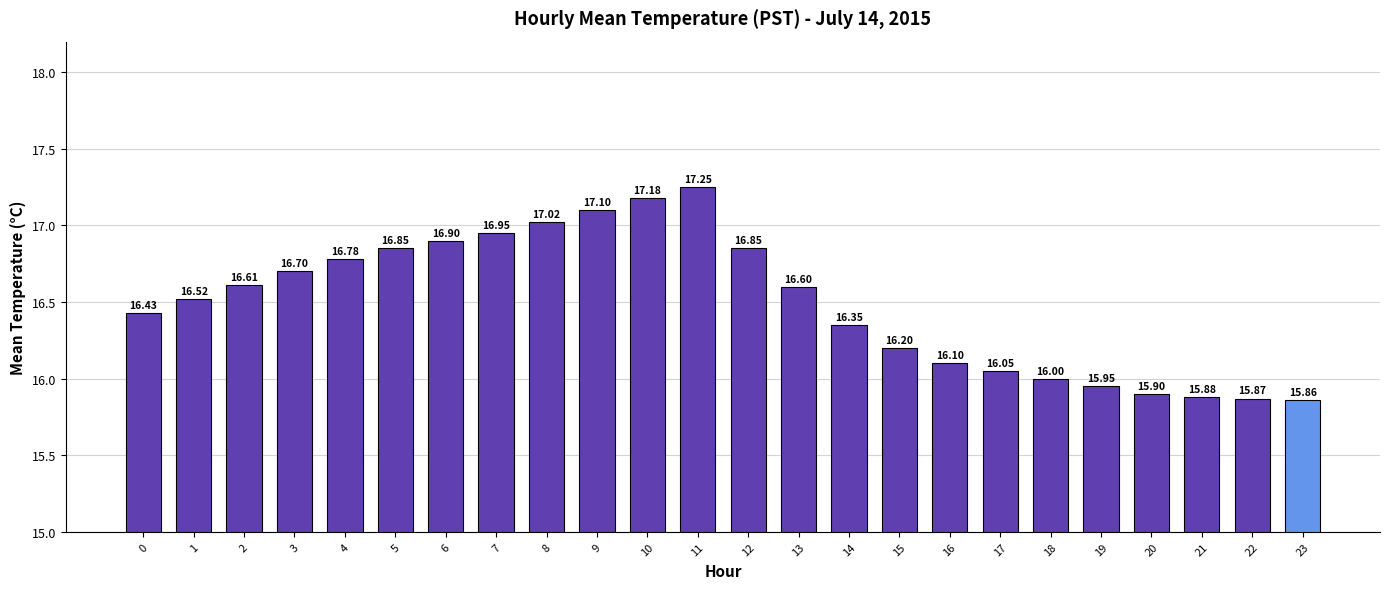

What is the difference between the maximum and minimum values?

1.4